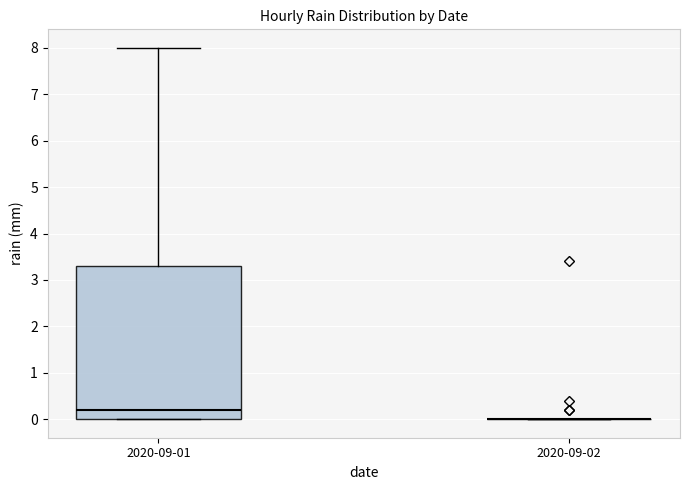

Reading left to right, transcribe this box plot: for each box, give where its median line is, the range the box spans, and where its two whiskers end, as read against the y-axis. The values are not printed on the chart, so give them approximately, as read against the axis.

2020-09-01: median 0.2, box 0.0 to 3.3, whiskers 0.0 to 8.0
2020-09-02: box collapsed to a line at 0.0, whiskers 0.0 to 0.0